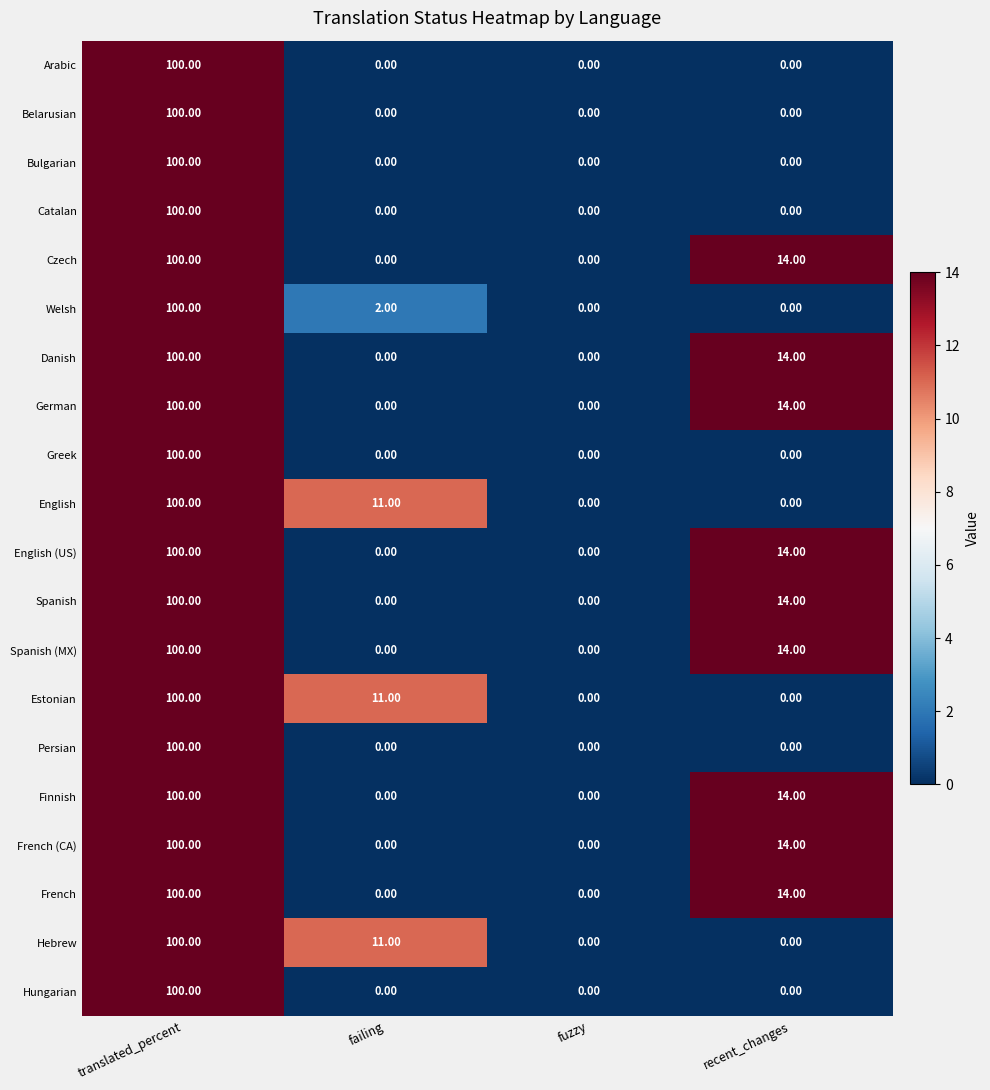

What is the difference between the maximum and minimum values in the Persian series?

100